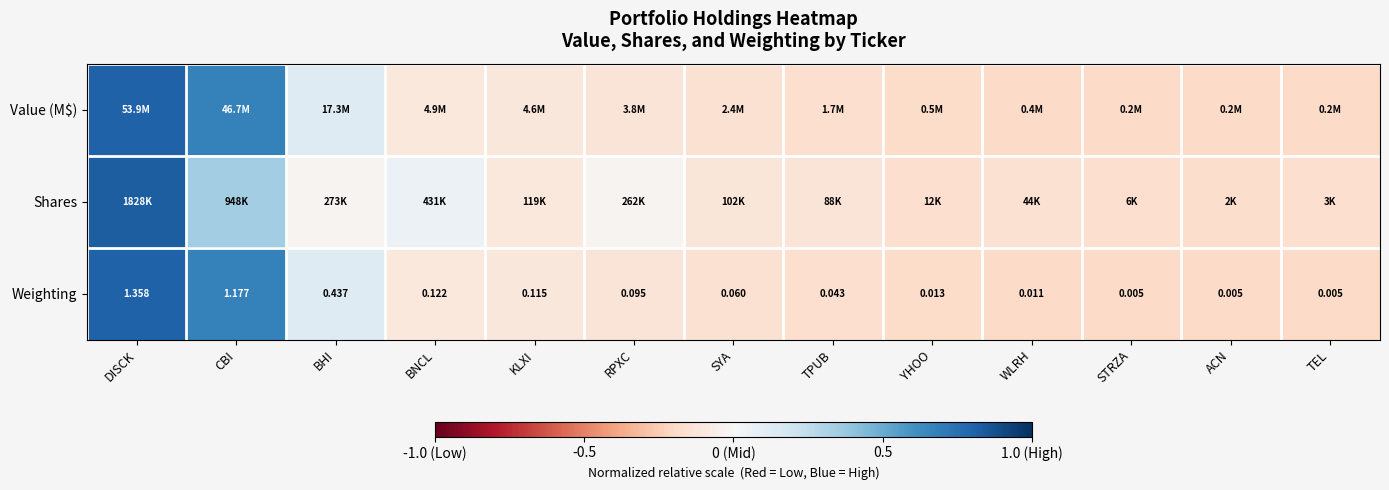

The Shares series shows -0.2 at TEL. True or false?

True